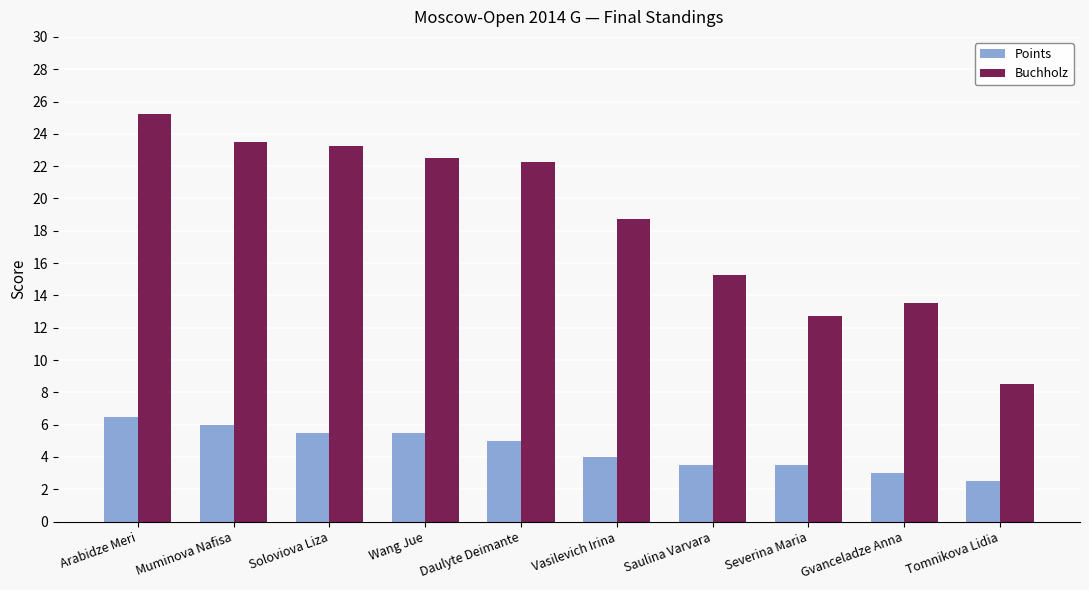

What is the minimum value for Points?

2.5